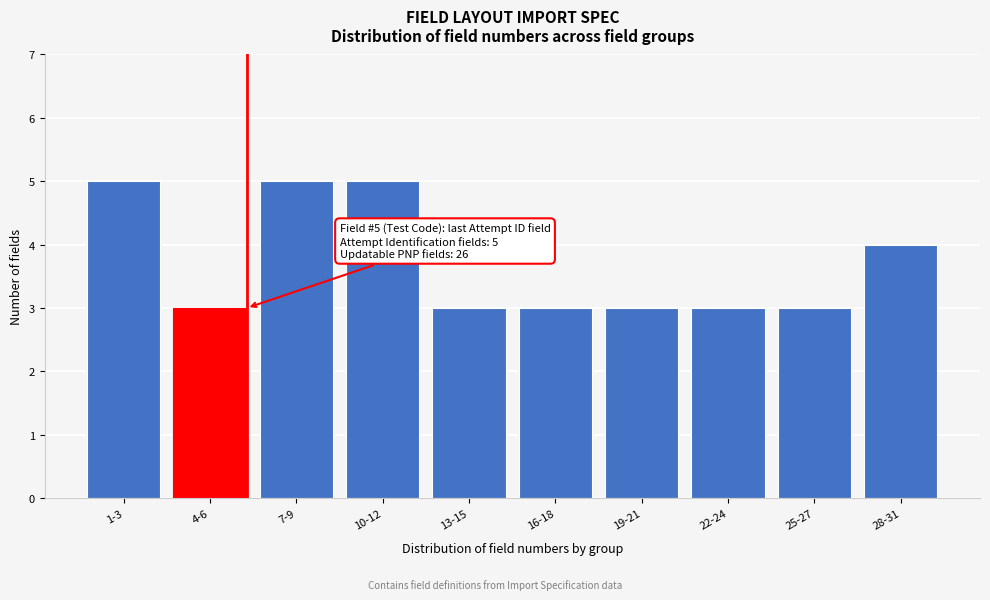

Reading left to right, transcribe all the data shown in this chart.

5	3	5	5	3	3	3	3	3	4